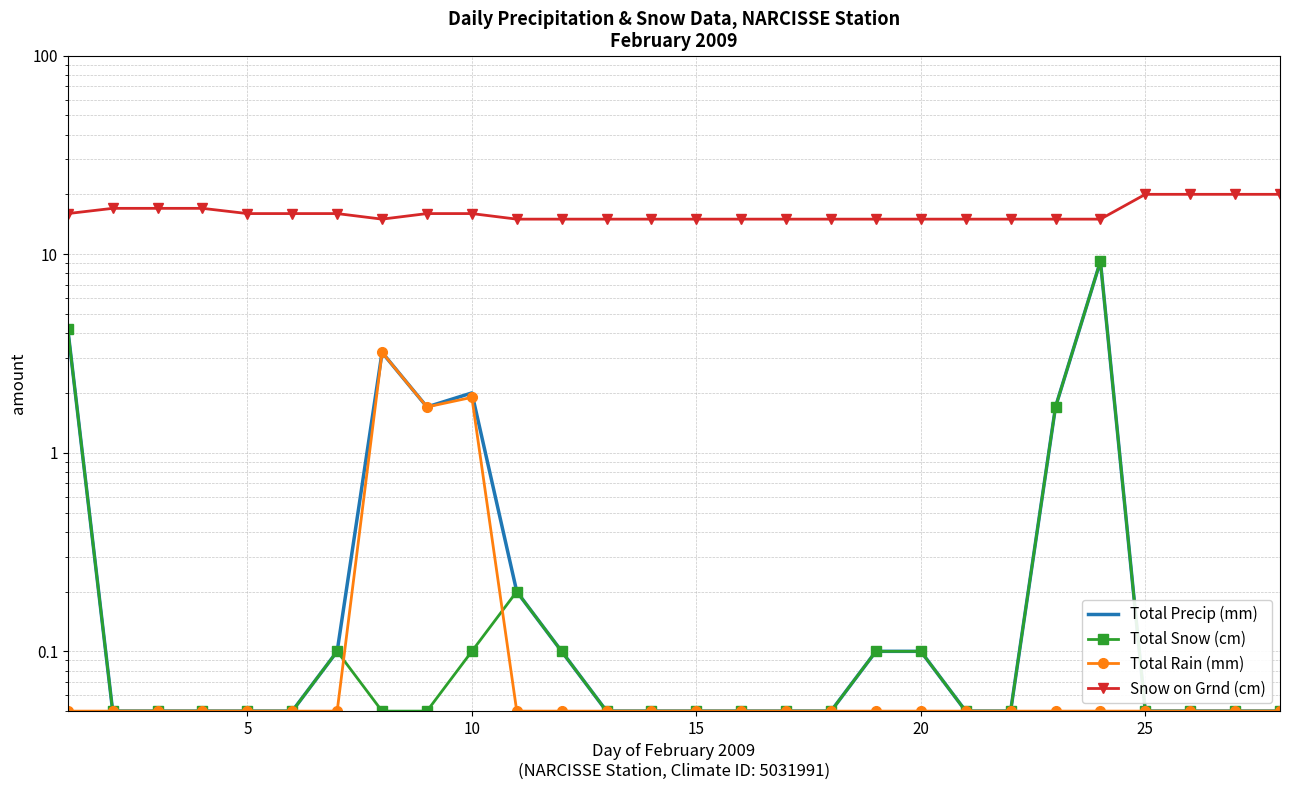

The Total Snow (cm) series shows 0.1 at 30. True or false?

False